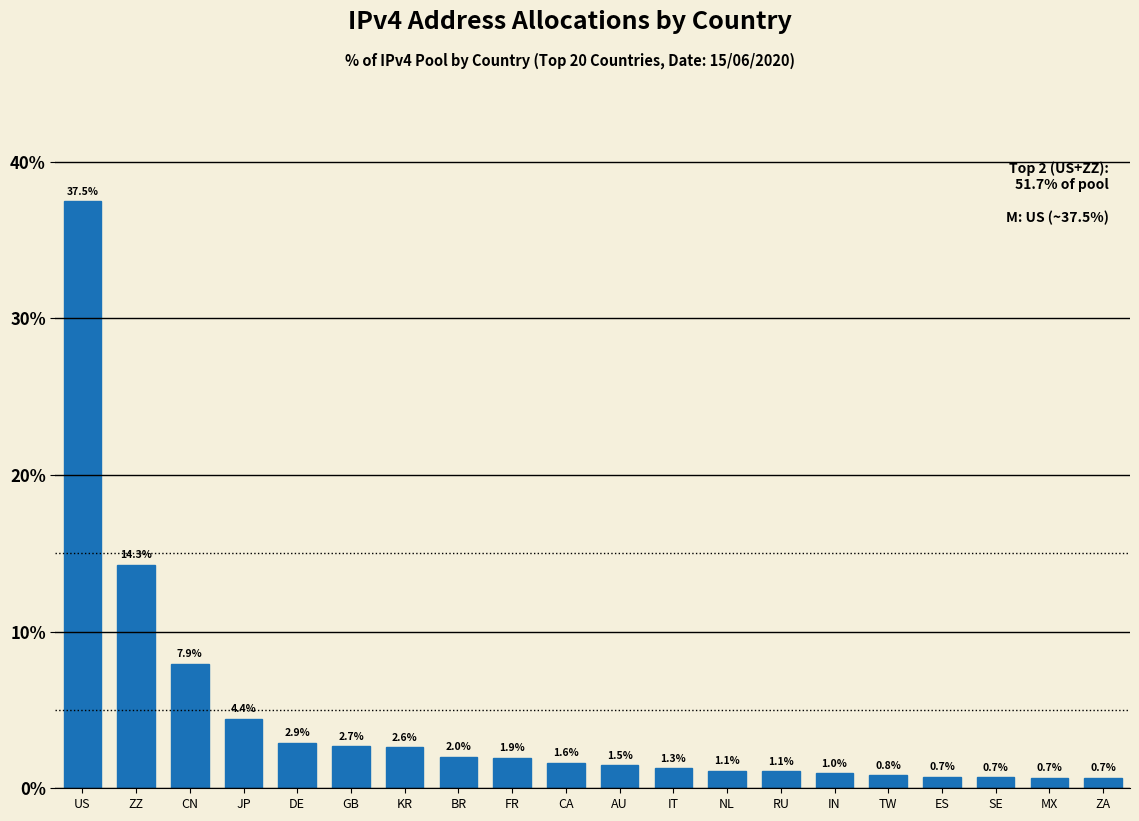

Reading left to right, what are all the values shown in this chart?

US=37.5	ZZ=14.3	CN=7.9	JP=4.4	DE=2.9	GB=2.7	KR=2.6	BR=2.0	FR=1.9	CA=1.6	AU=1.5	IT=1.3	NL=1.1	RU=1.1	IN=1.0	TW=0.8	ES=0.7	SE=0.7	MX=0.7	ZA=0.7